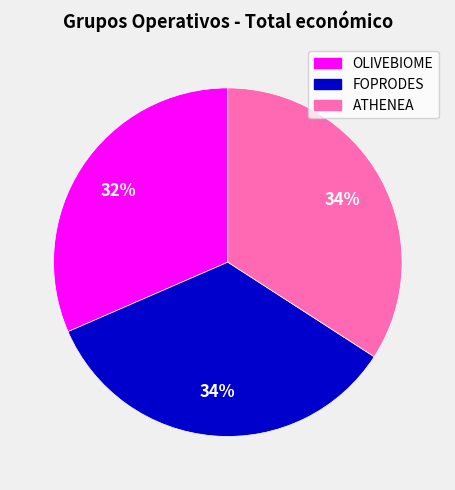

True or false: FOPRODES accounts for 49% of the total.

False